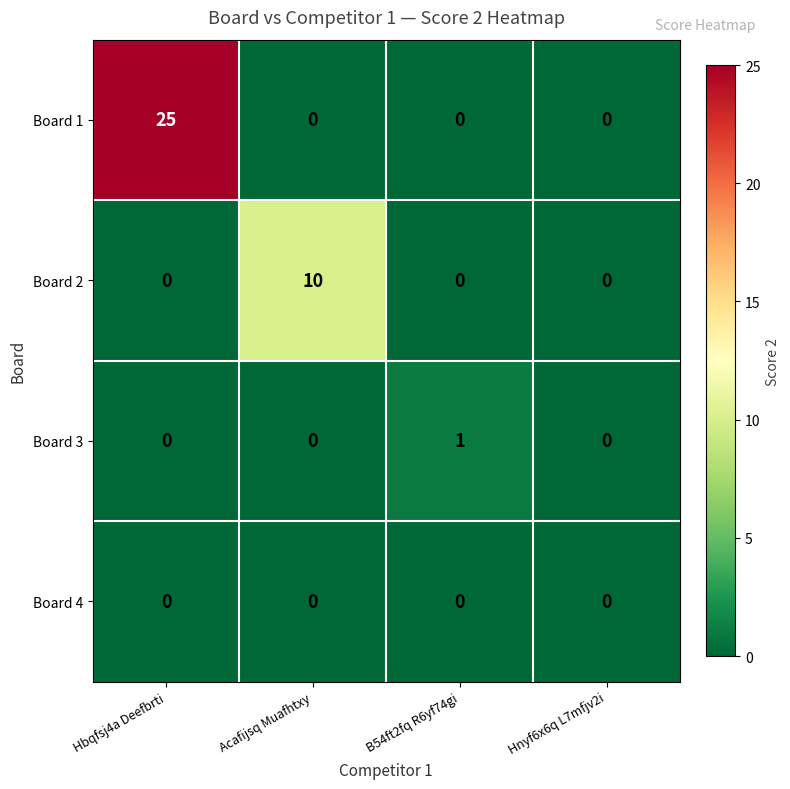

Rank the series by their maximum value, from lowest to highest.

Board 4, Board 3, Board 2, Board 1